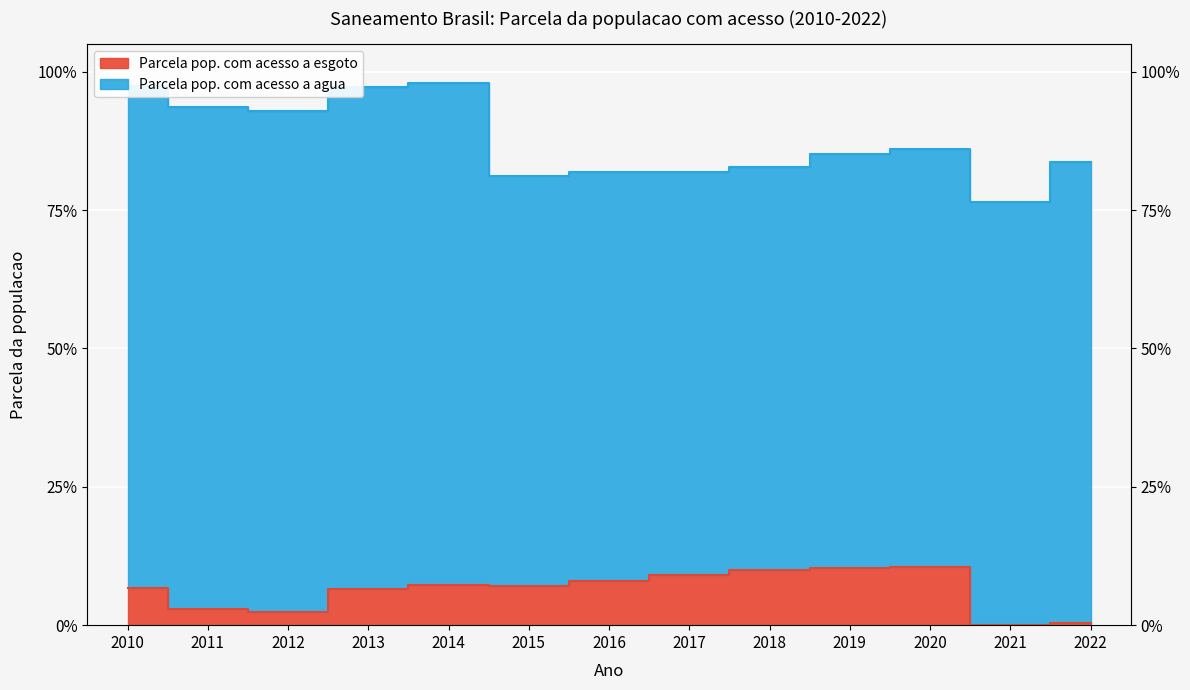

The chart shows a value of 0.0 at 2011. True or false?

True